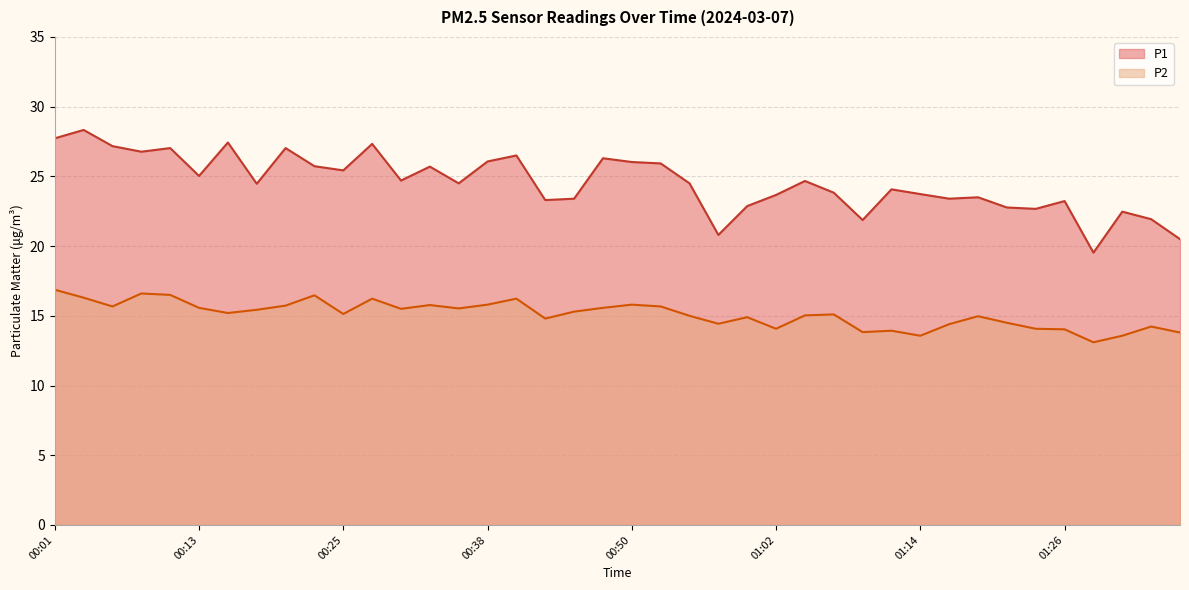

Reading left to right, list all the values displayed in this chart.

P1: 00:01=27.7	00:04=28.3	00:06=27.2	00:08=26.8	00:11=27.0	00:13=25.0	00:16=27.4	00:18=24.5	00:21=27.0	00:23=25.7	00:25=25.4	00:28=27.3	00:30=24.7	00:33=25.7	00:35=24.5	00:38=26.1	00:40=26.5	00:42=23.3	00:45=23.4	00:47=26.3	00:50=26.0	00:52=25.9	00:55=24.5	00:57=20.8	00:59=22.9	01:02=23.7	01:04=24.7	01:07=23.8	01:09=21.9	01:12=24.1	01:14=23.7	01:16=23.4	01:19=23.5	01:21=22.8	01:24=22.7	01:26=23.2	01:29=19.5	01:31=22.5	01:33=21.9	01:36=20.5
P2: 00:01=16.9	00:04=16.3	00:06=15.7	00:08=16.6	00:11=16.5	00:13=15.6	00:16=15.2	00:18=15.4	00:21=15.7	00:23=16.5	00:25=15.1	00:28=16.2	00:30=15.5	00:33=15.8	00:35=15.5	00:38=15.8	00:40=16.2	00:42=14.8	00:45=15.3	00:47=15.6	00:50=15.8	00:52=15.7	00:55=15.0	00:57=14.4	00:59=14.9	01:02=14.1	01:04=15.0	01:07=15.1	01:09=13.8	01:12=13.9	01:14=13.6	01:16=14.4	01:19=15.0	01:21=14.5	01:24=14.1	01:26=14.0	01:29=13.1	01:31=13.6	01:33=14.2	01:36=13.8